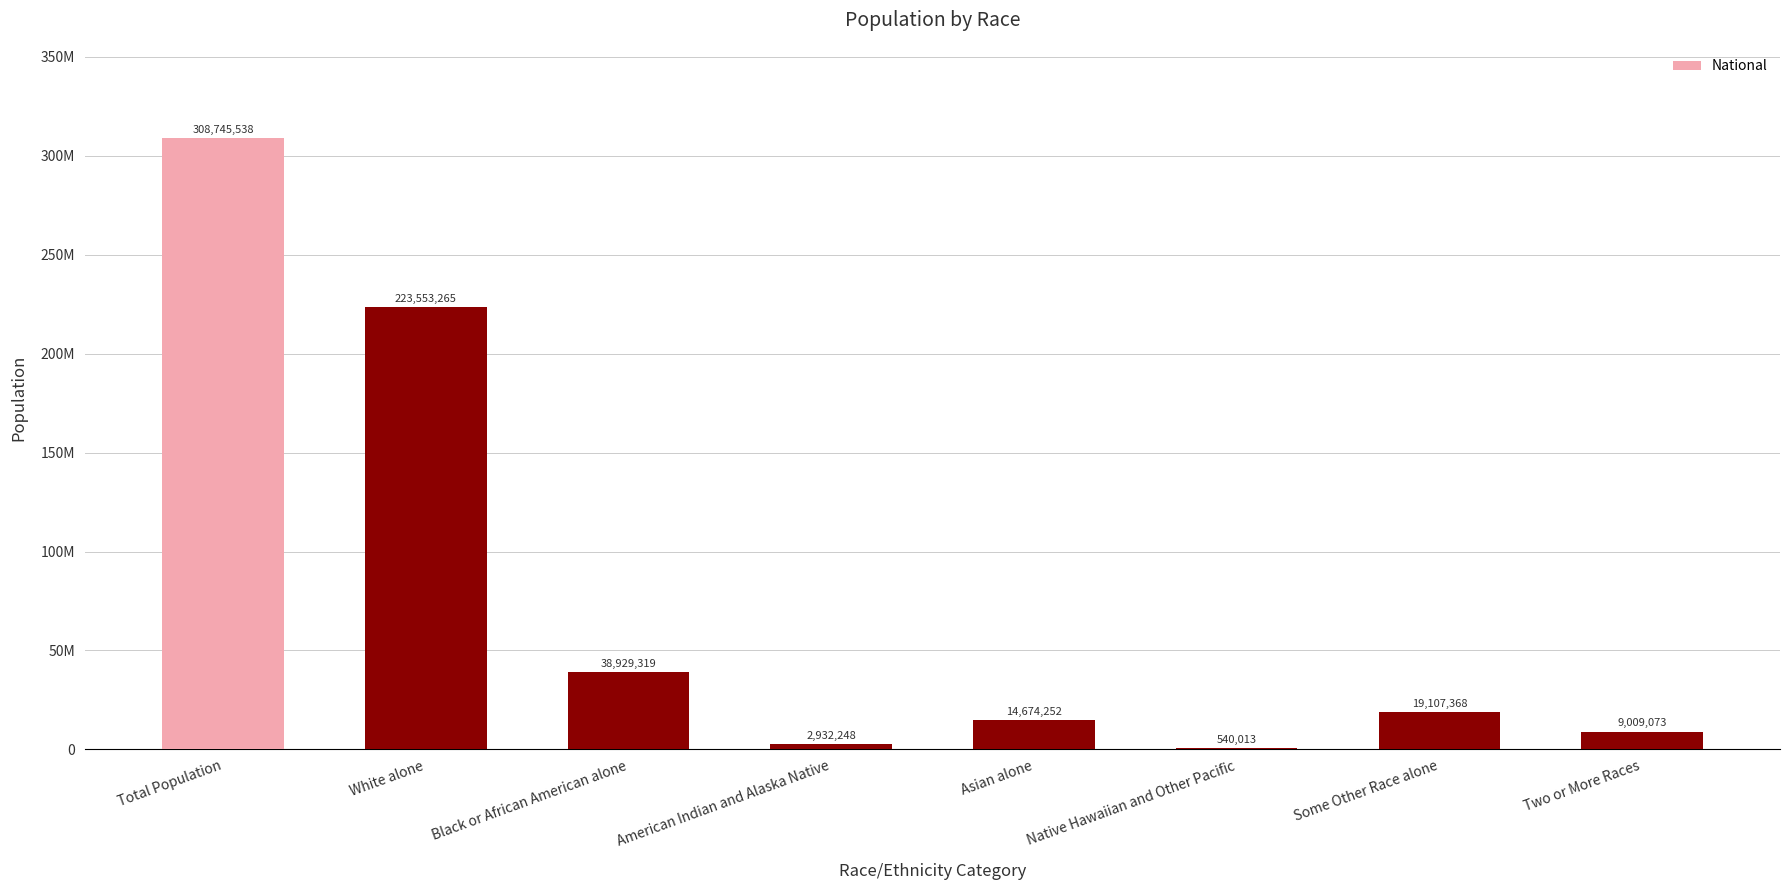

What is the value of the 3rd bar from the left?

38929319